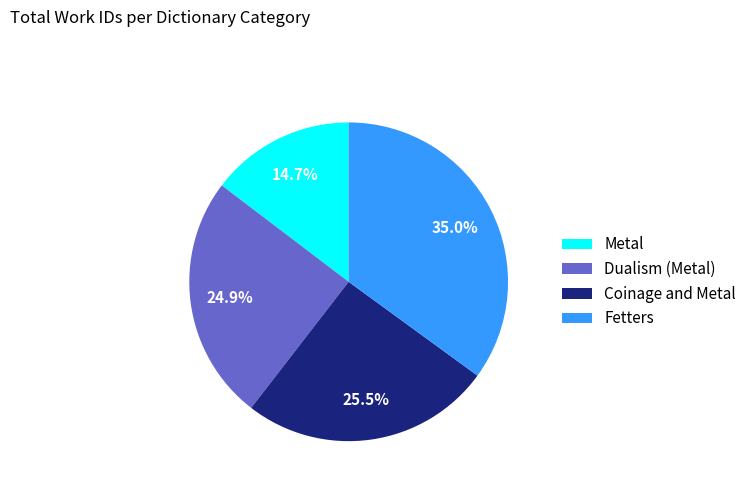

How many slices are in this pie chart?

4